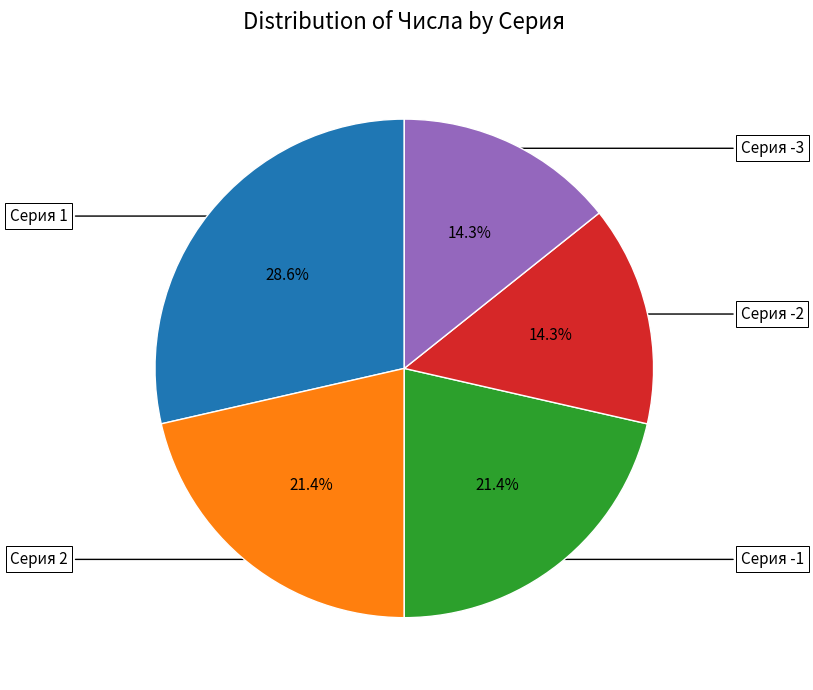

Is there a majority slice in this chart?

No